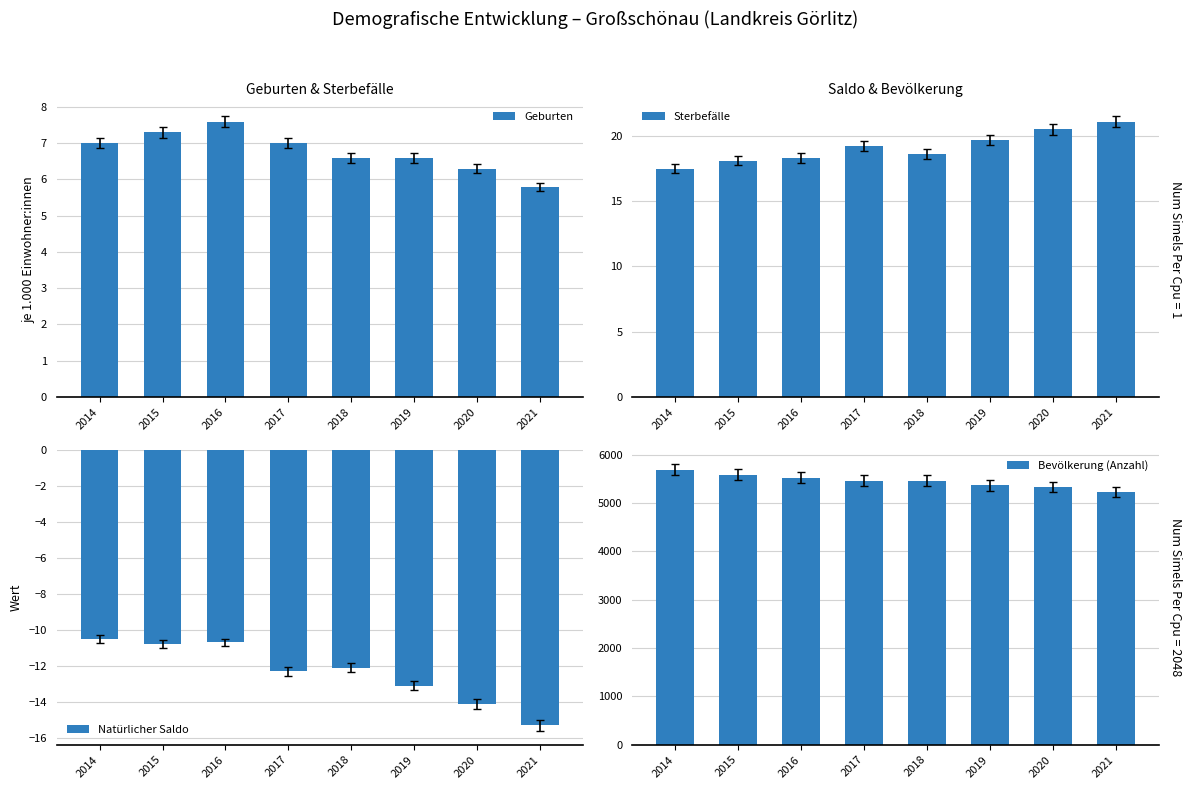

Does the chart contain stacked bars?

No